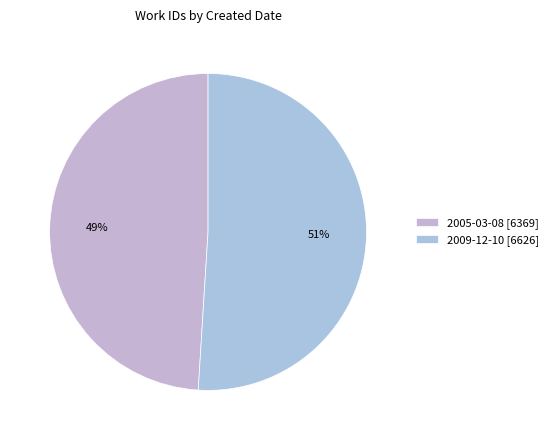

True or false: 2009-12-10 accounts for 51% of the total.

True